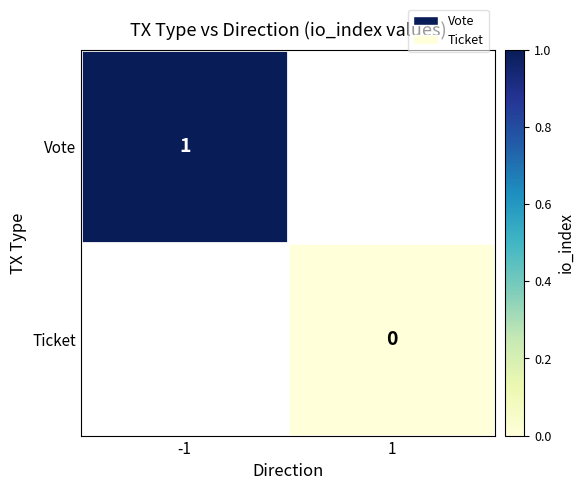

The Vote series shows 1 at -1. True or false?

True